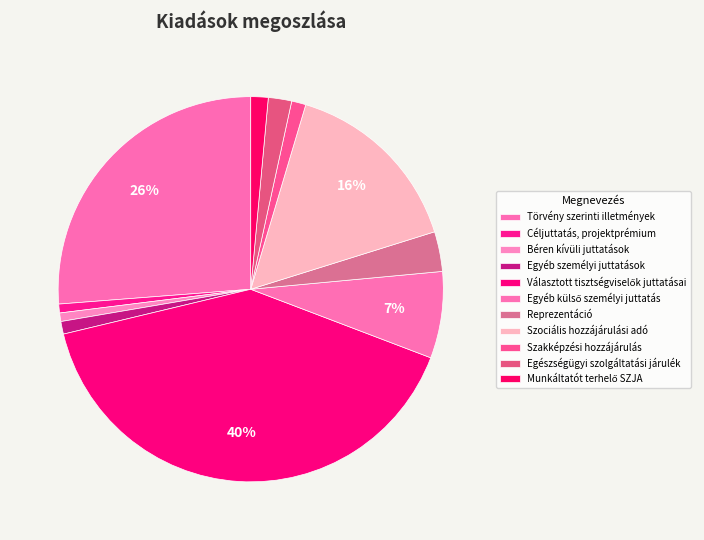

What is the ratio of the value at Céljuttatás, projektprémium to the value at Reprezentáció?

0.2